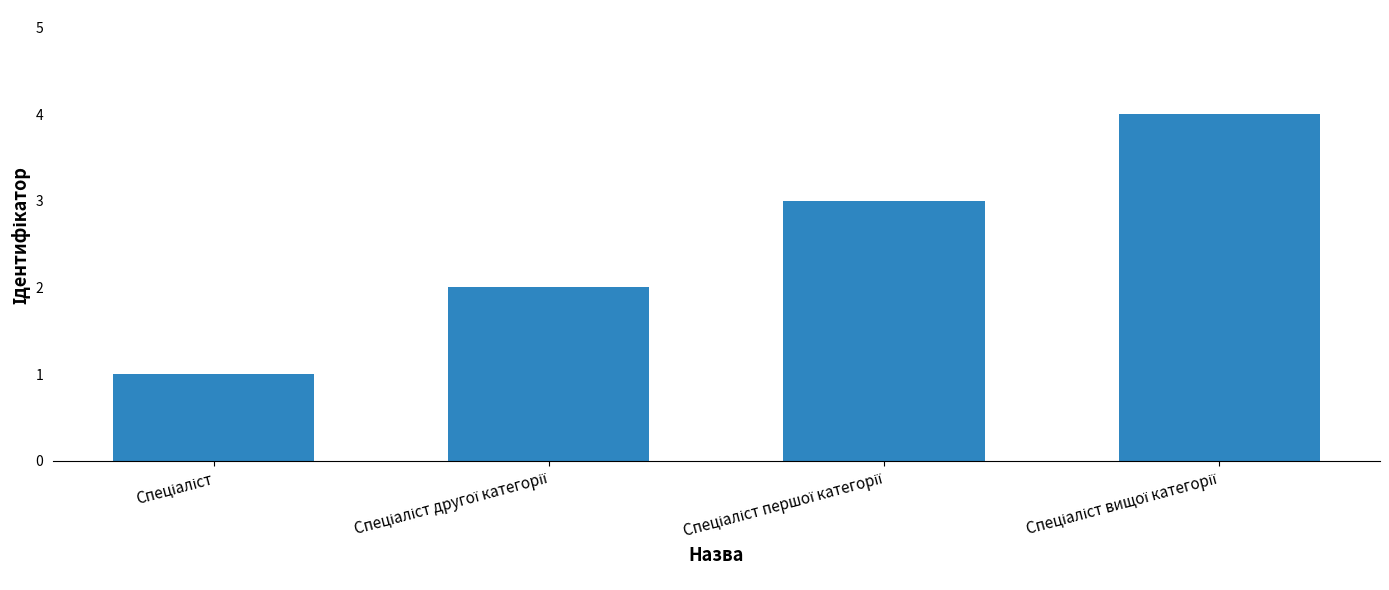

What is the sum of all values?

10